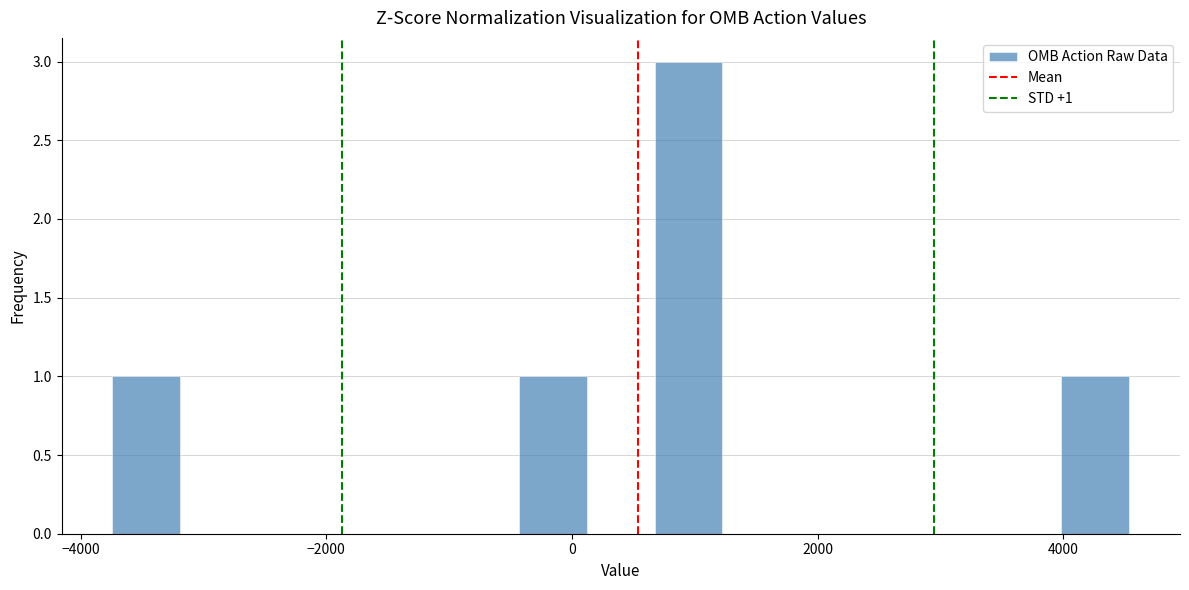

Read against the x-axis, roughly where is the centre of the tallest bar?

1000